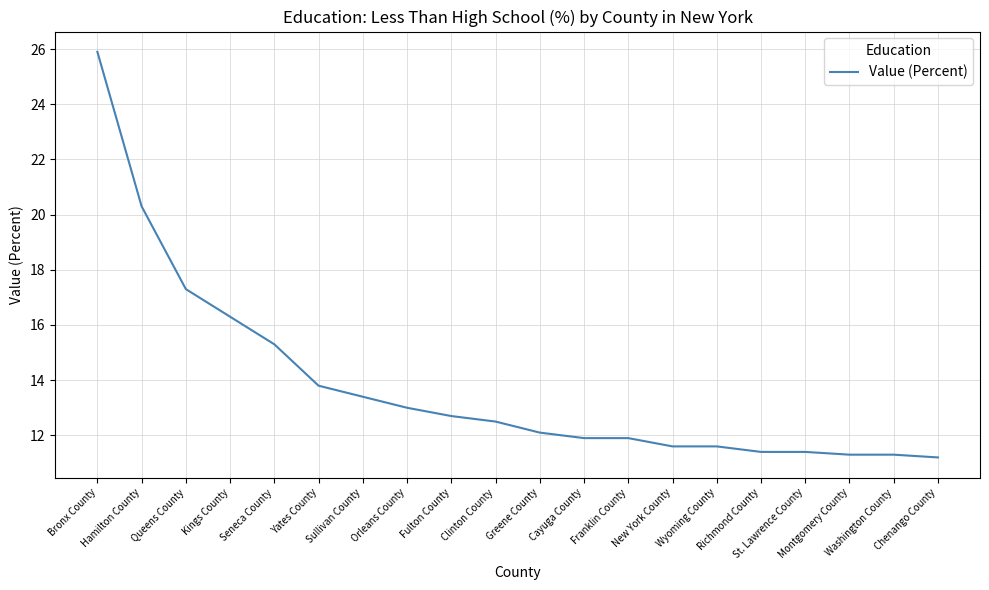

What is the ratio of the value at Orleans County to the value at Sullivan County?

1.0